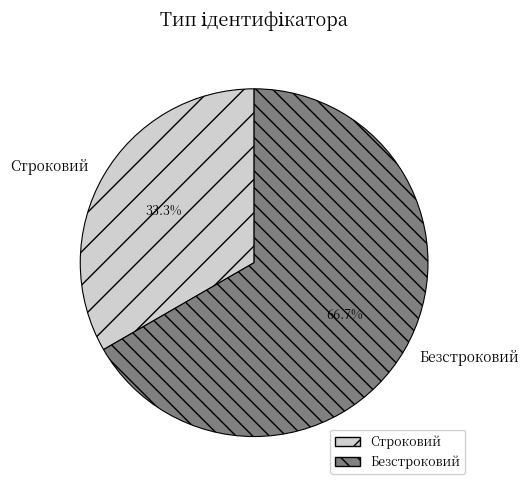

How many slices are in this pie chart?

2